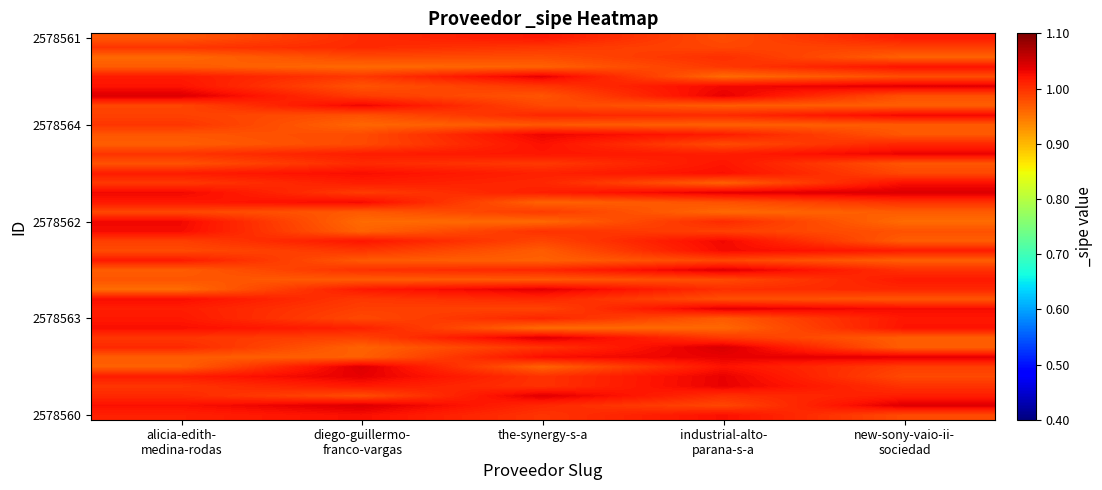

What is the difference between the highest and lowest values at new-sony-vaio-ii-
sociedad?

0.1